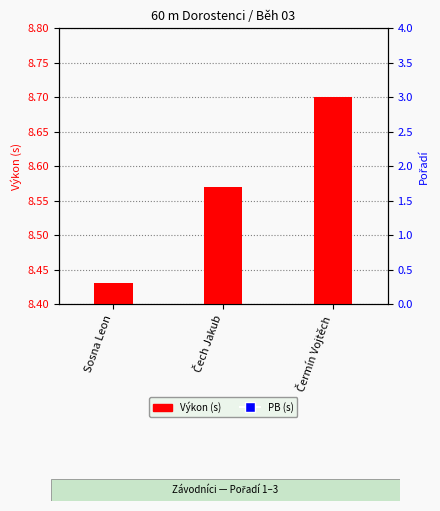

Is the value of Výkon at Čech Jakub greater than the value of PB at Sosna Leon?

No